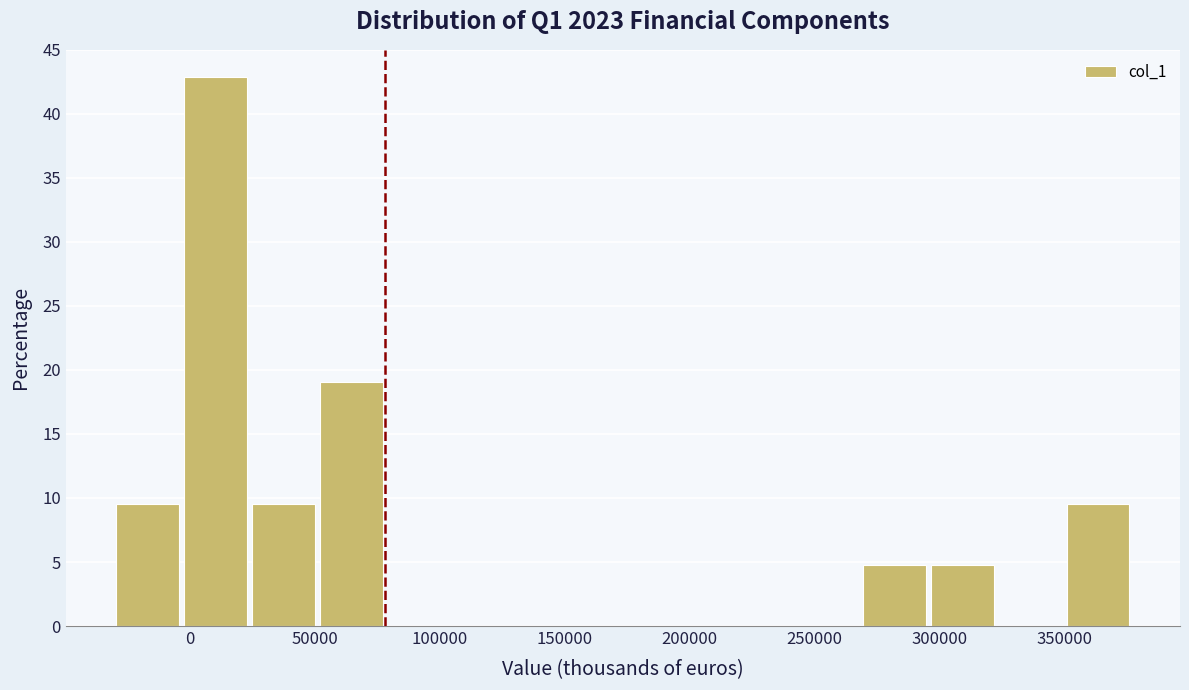

Reading left to right, transcribe this chart: for each bar, give the range it covers on the x-axis and its height. Neither the bar edges nor the heights are printed on the chart, so give them approximately, as read against the axes.

-30000 to -5000: 9.5
-5000 to 25000: 43.0
25000 to 50000: 9.5
50000 to 80000: 19.0
80000 to 105000: 0
105000 to 135000: 0
135000 to 160000: 0
160000 to 185000: 0
185000 to 215000: 0
215000 to 240000: 0
240000 to 270000: 0
270000 to 295000: 5.0
295000 to 325000: 5.0
325000 to 350000: 0
350000 to 375000: 9.5